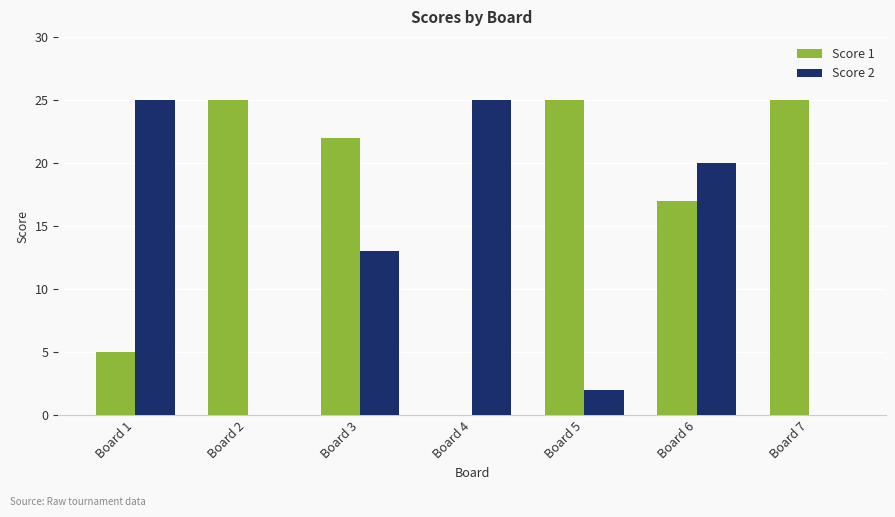

At which category is the sum across all series the highest?

Board 6